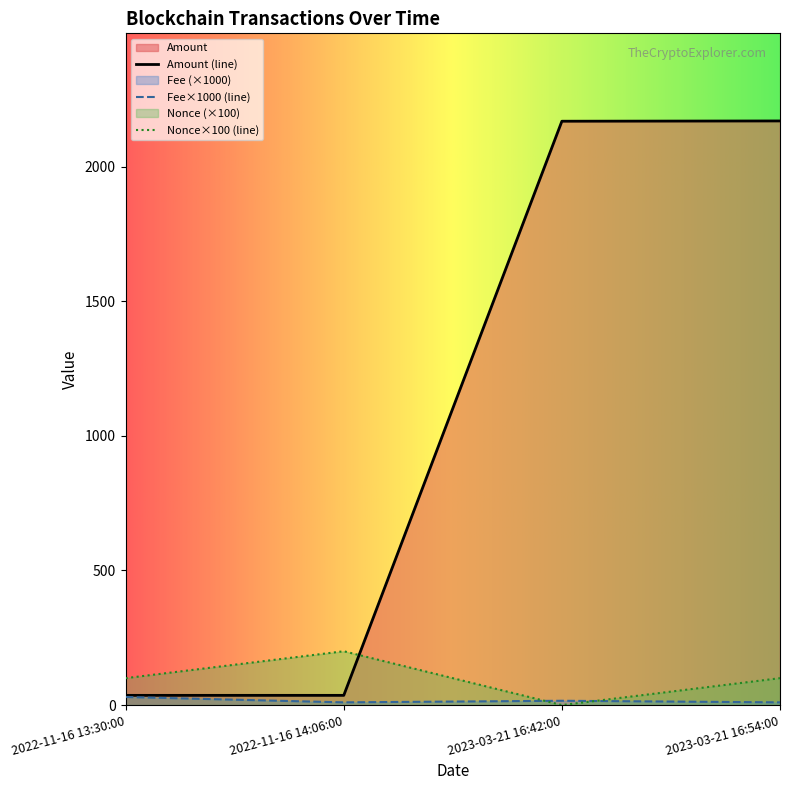

What is the difference between the maximum and minimum values in the Fee series?

19.9